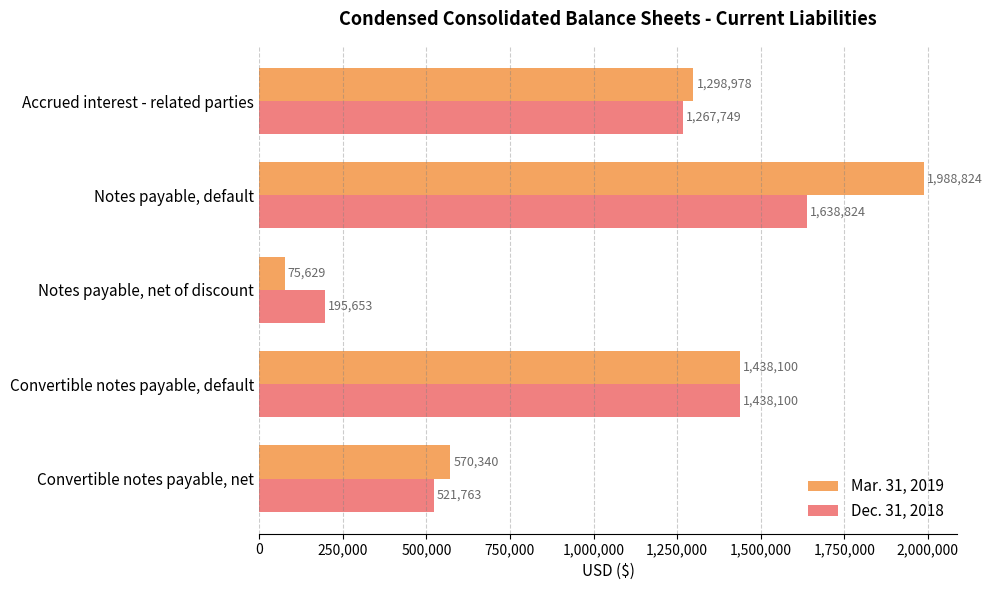

Rank the series by their average value, from lowest to highest.

Dec. 31, 2018, Mar. 31, 2019